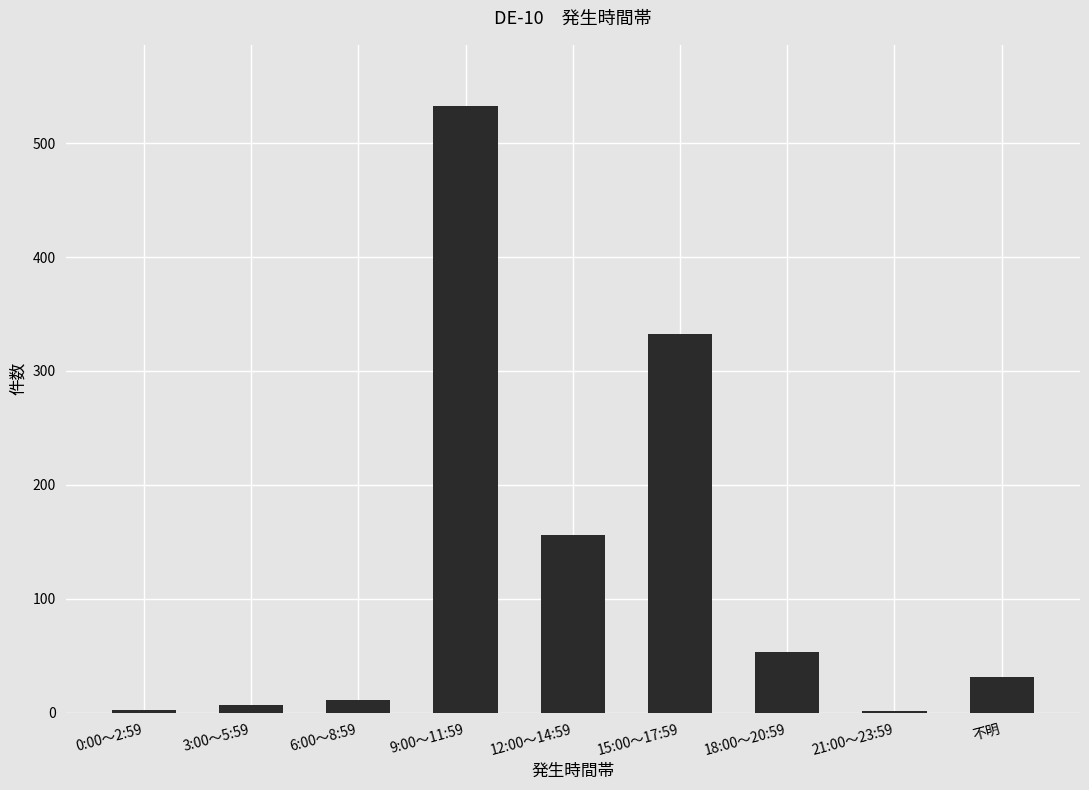

True or false: the data shows 27 at 18:00～20:59.

False